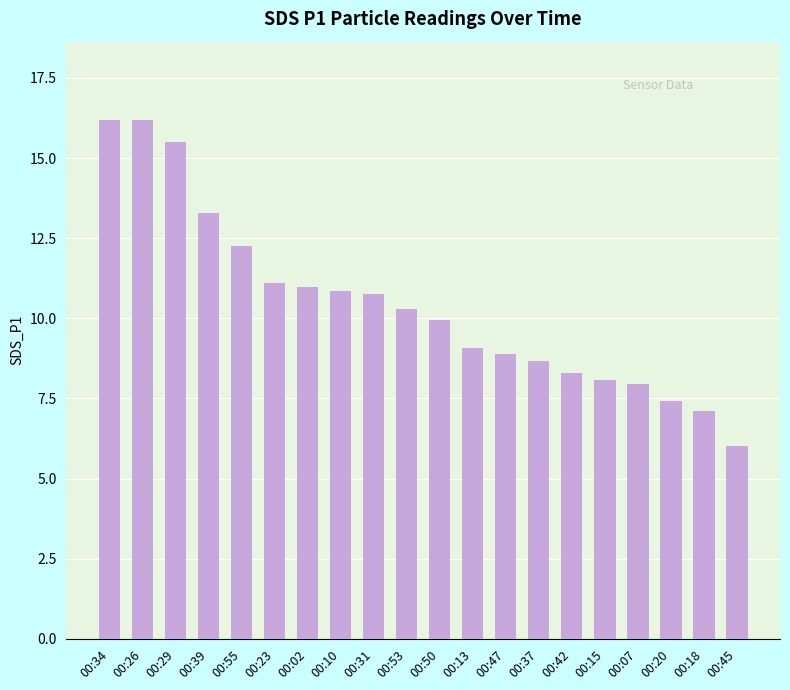

What is the difference between the values at 00:55 and 00:53?

2.0